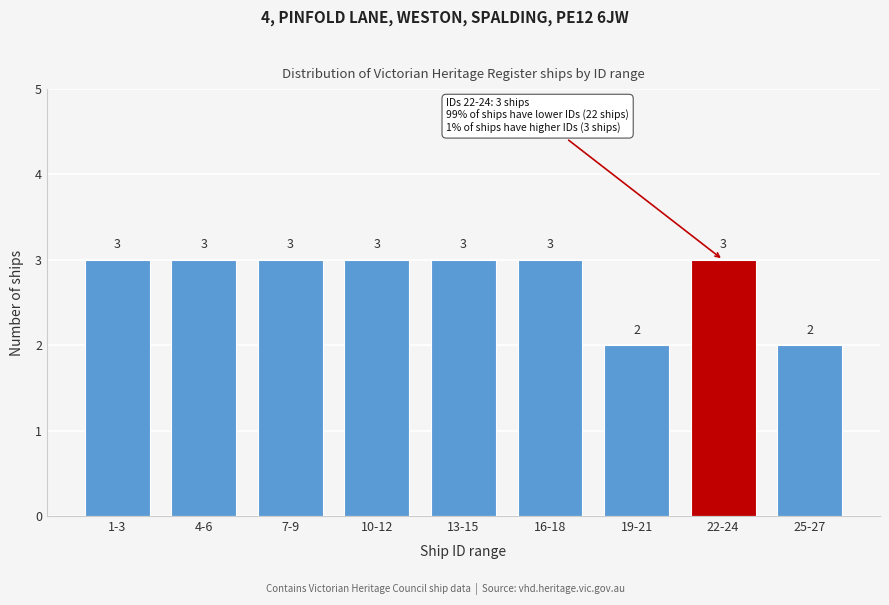

Reading right to left, what are all the values shown in this chart?

2	3	2	3	3	3	3	3	3